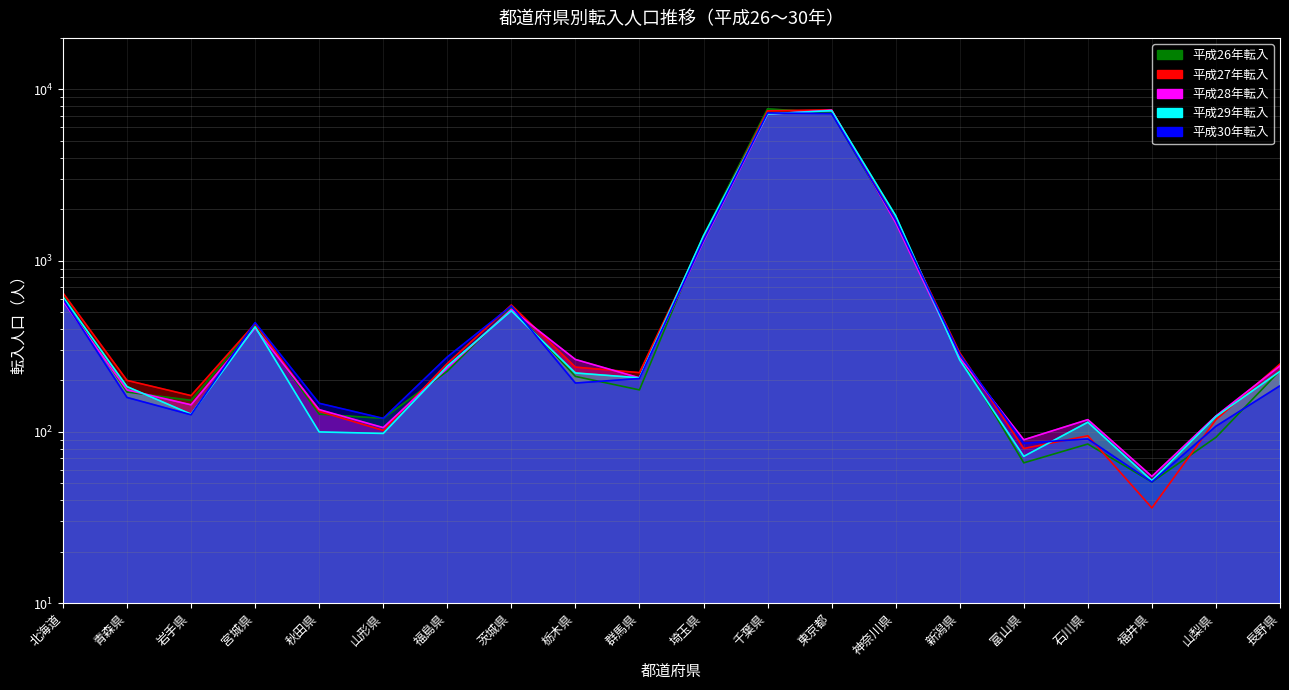

Reading right to left, transcribe all the data shown in this chart.

平成26年転入: 228	93	51	85	66	276	1680	7290	7701	1397	176	211	532	226	120	127	424	153	171	628
平成27年転入: 249	118	36	95	80	290	1725	7594	7500	1353	222	239	551	251	102	132	429	163	200	648
平成28年転入: 243	124	55	118	90	271	1664	7570	7180	1297	207	265	520	236	106	135	404	144	176	580
平成29年転入: 226	123	52	114	72	263	1832	7527	7180	1398	207	221	510	242	98	100	411	127	184	614
平成30年転入: 186	108	51	91	86	284	1723	7230	7285	1320	205	193	544	274	120	147	435	126	159	598